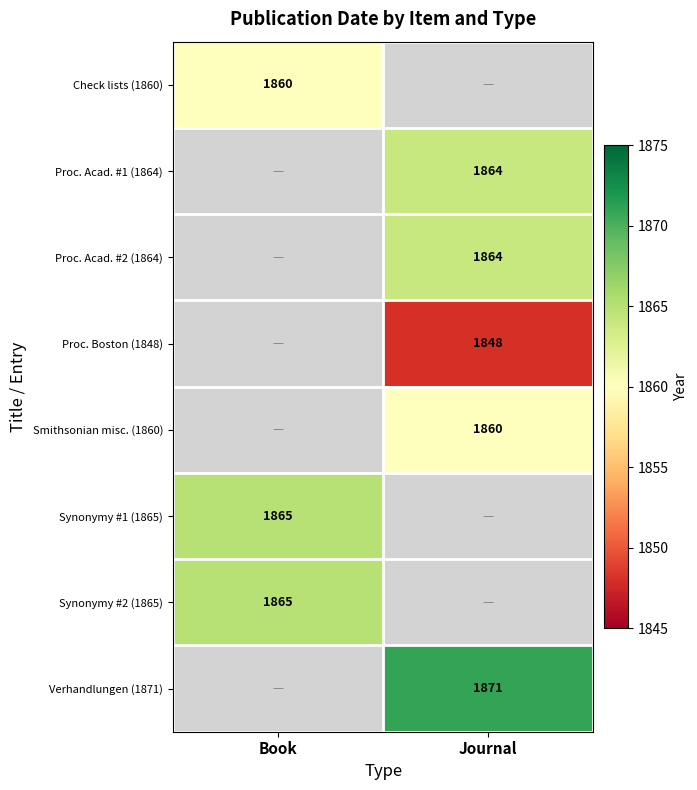

What is the minimum value shown in the chart?

1848.0